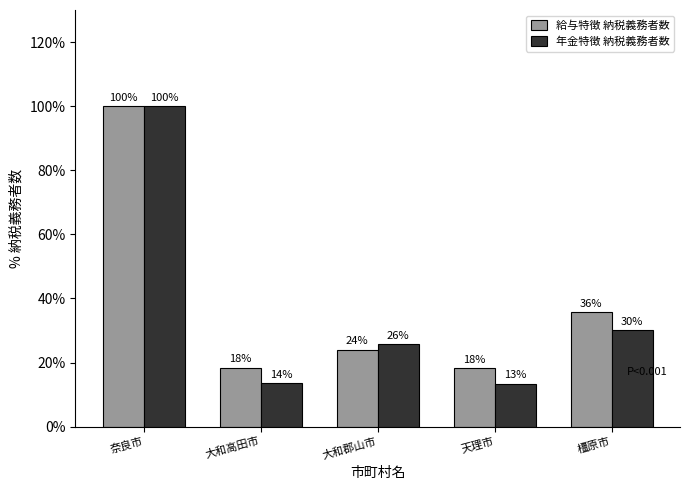

Are the bars horizontal?

No